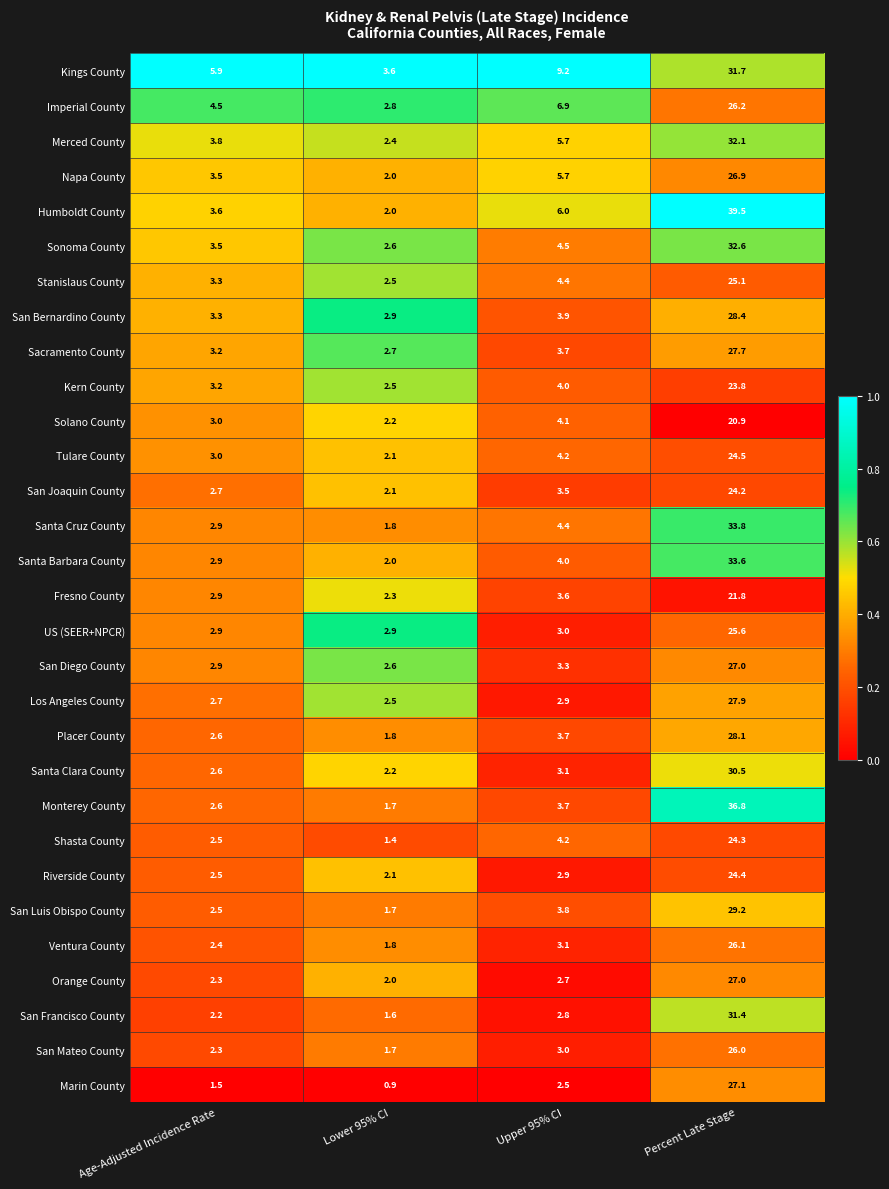

At how many categories does at least one series exceed 0?

4